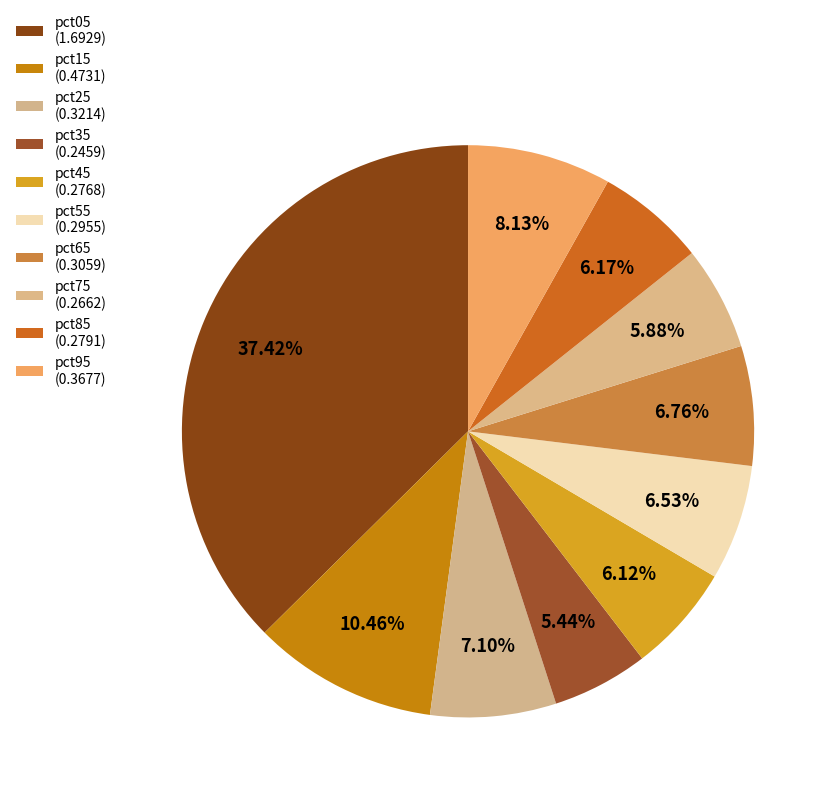

Which slice is the smallest?

pct35